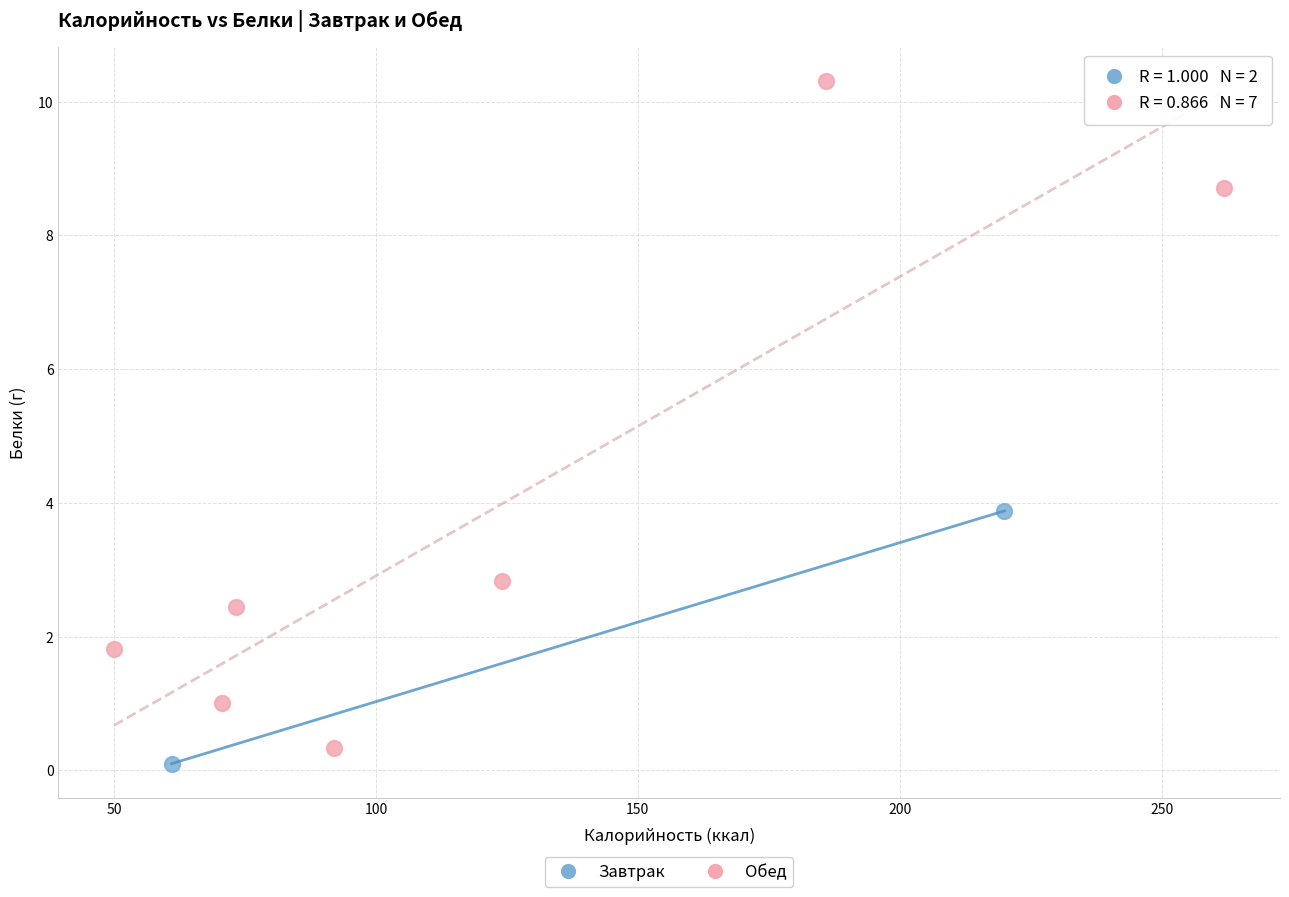

What are all the series names shown in the legend?

Завтрак, Обед